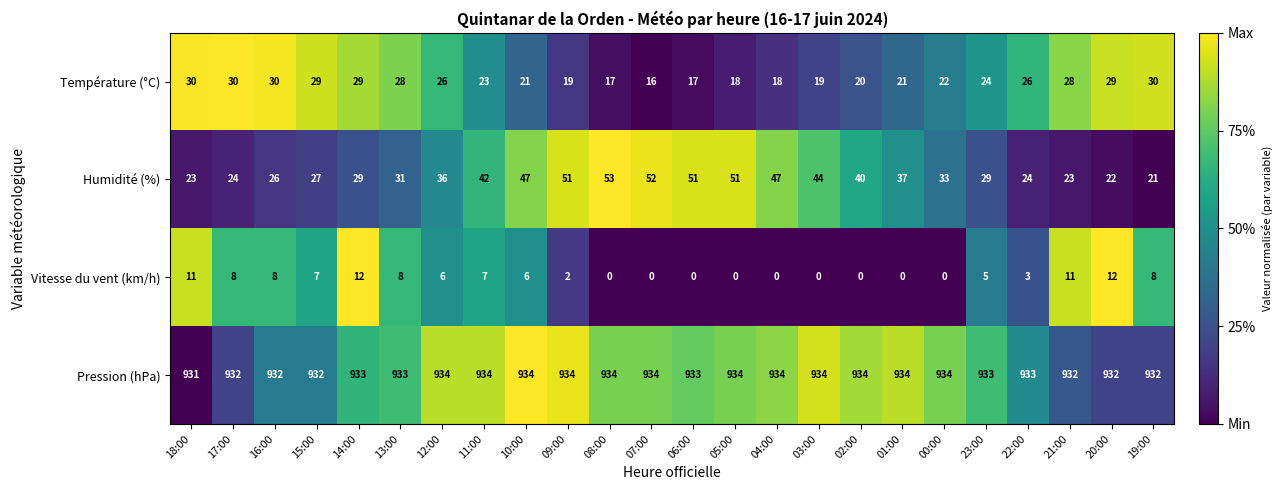

Which series has the largest range (max minus min)?

Humidité (%)